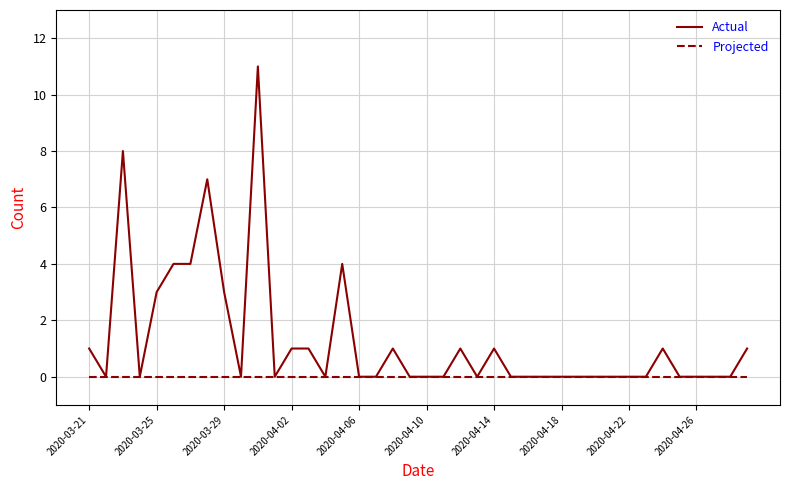

How many distinct data groups are displayed?

2